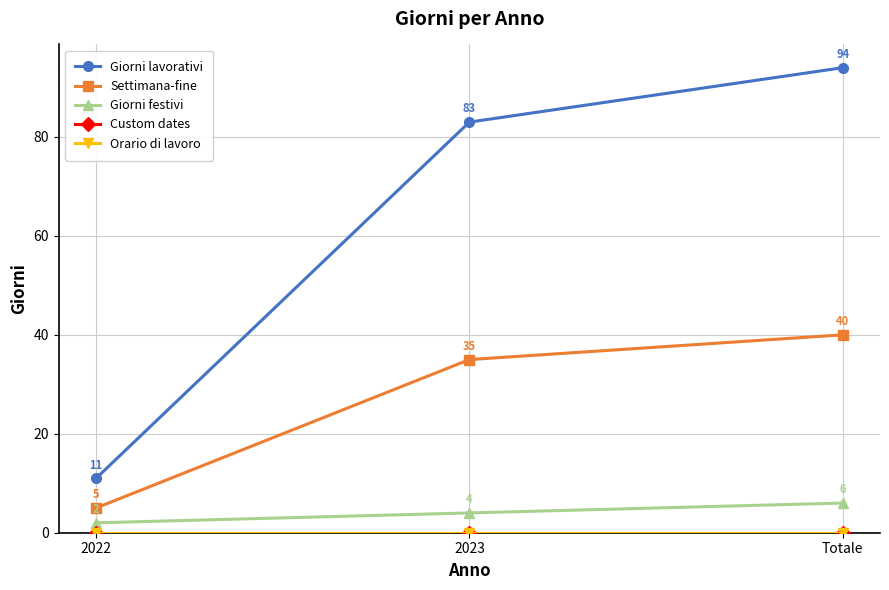

Does the chart have visible grid lines?

Yes